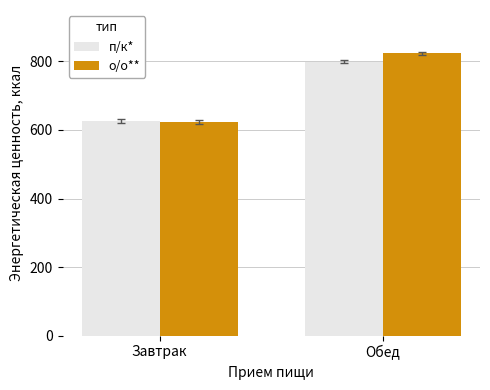

Between Завтрак and Обед, which series saw the biggest shift?

о/о**